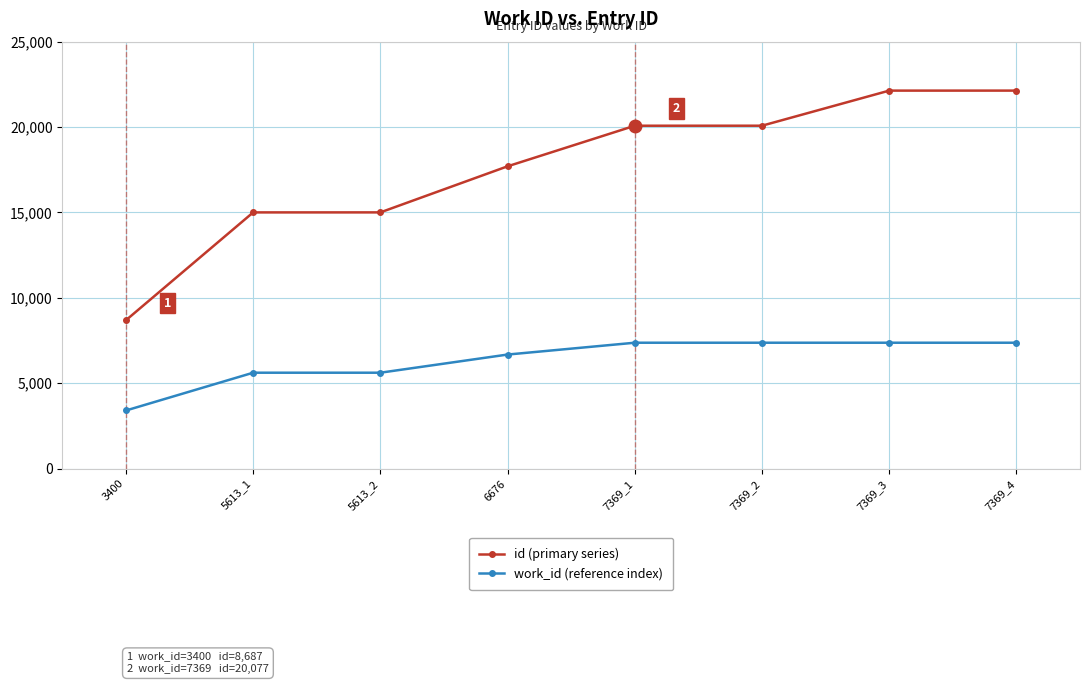

At 7369_4, list the series in order from largest to smallest.

id (primary series), work_id (reference index)